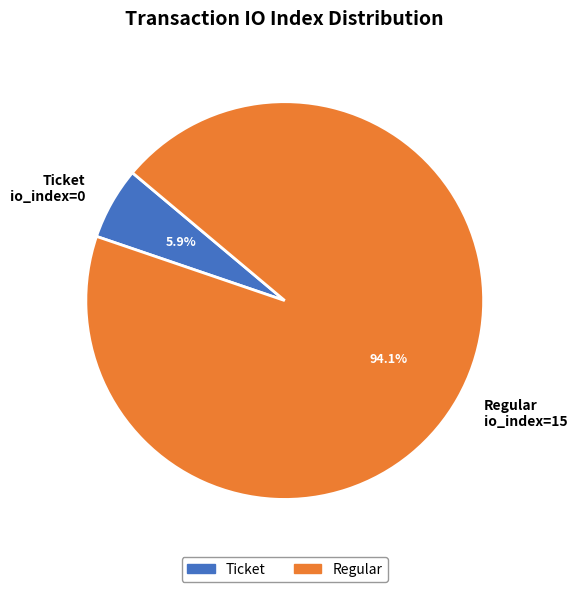

Which category has the smallest portion of the pie?

Ticket